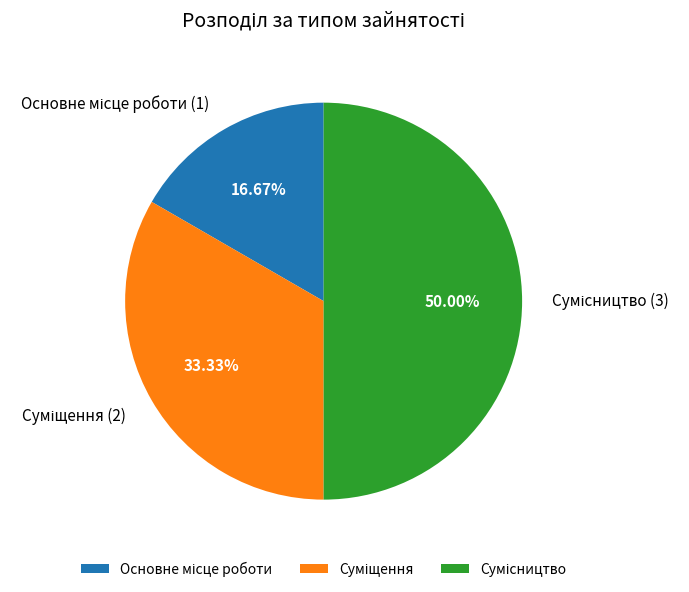

To the nearest percent, what percentage of the pie is Сумісництво?

50%